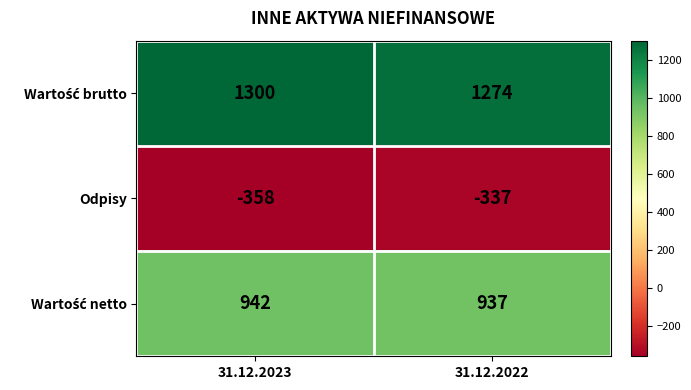

What is the spread (max minus min) of values at 31.12.2022?

1611